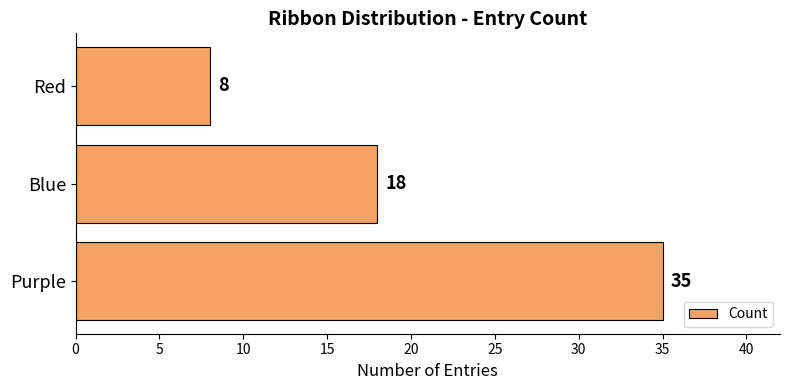

What is the greatest value displayed?

35